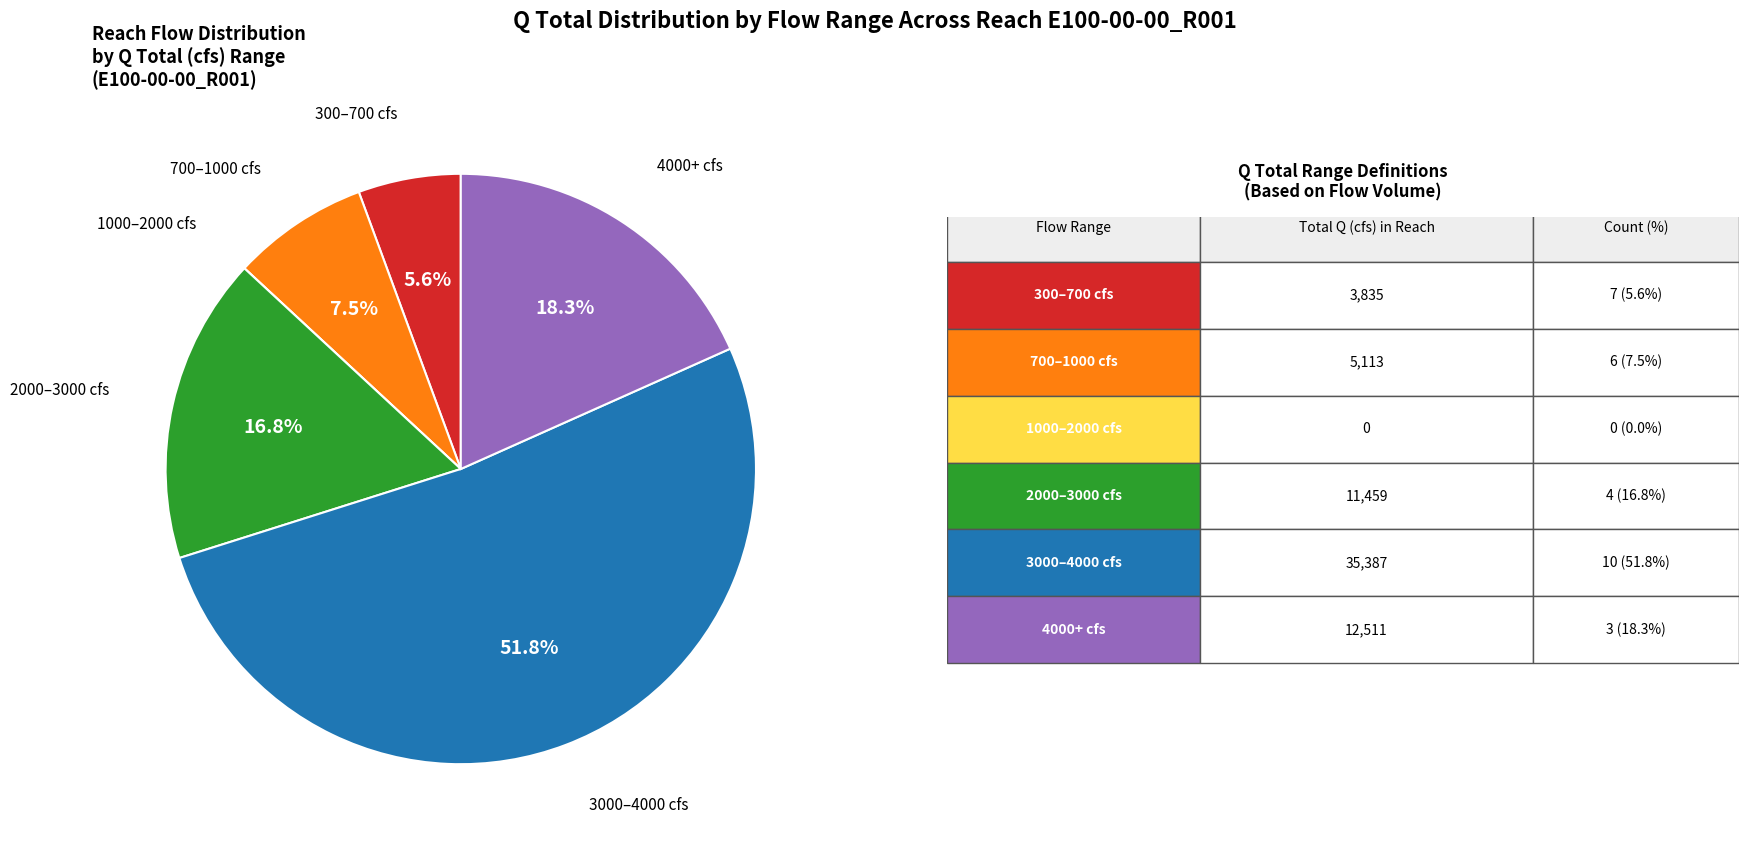

Is there a majority slice in this chart?

Yes